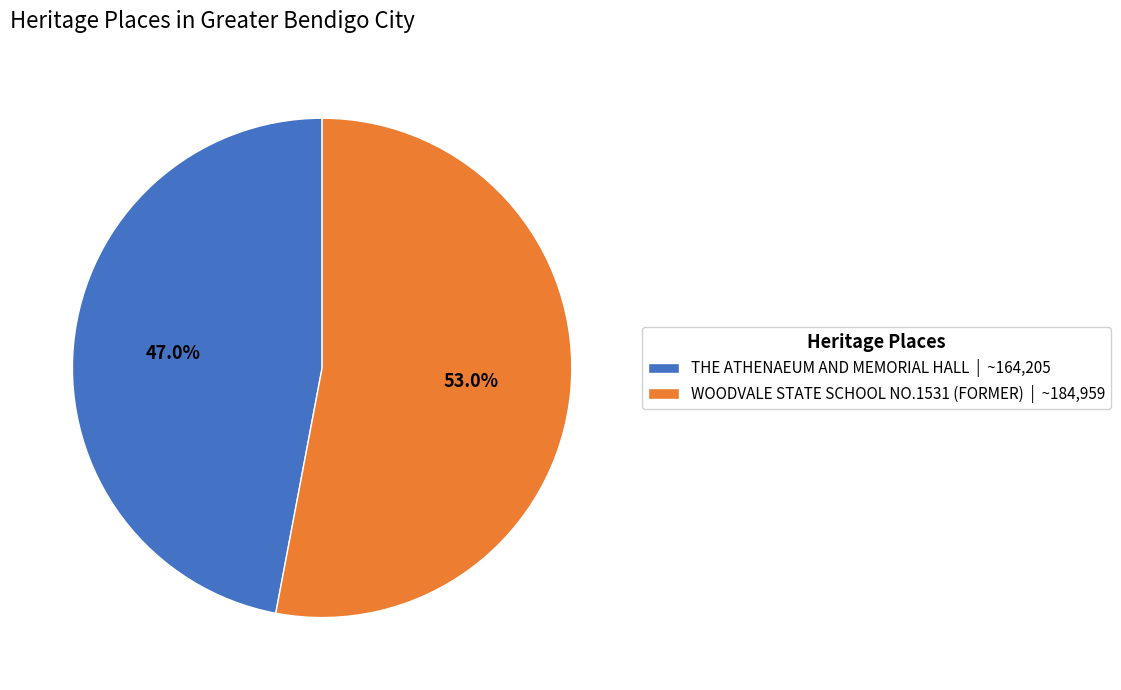

The WOODVALE STATE SCHOOL NO.1531 (FORMER) slice represents 63% of the pie. True or false?

False